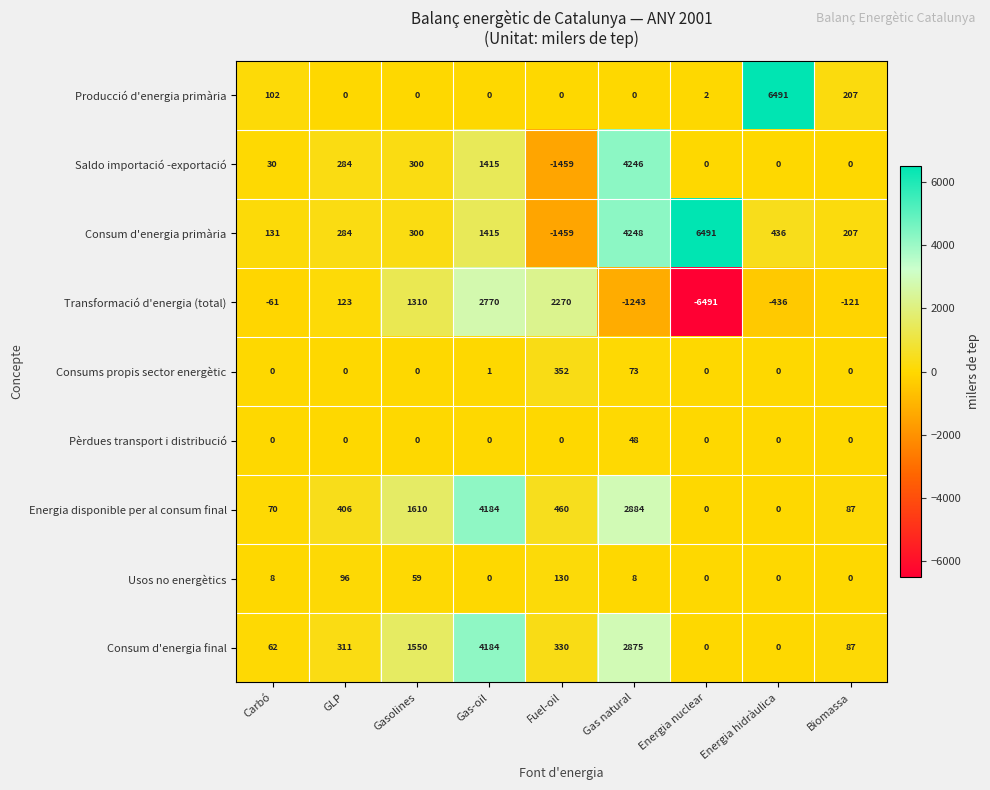

What is the difference between the Consum d'energia primària values at Carbó and Biomassa?

76